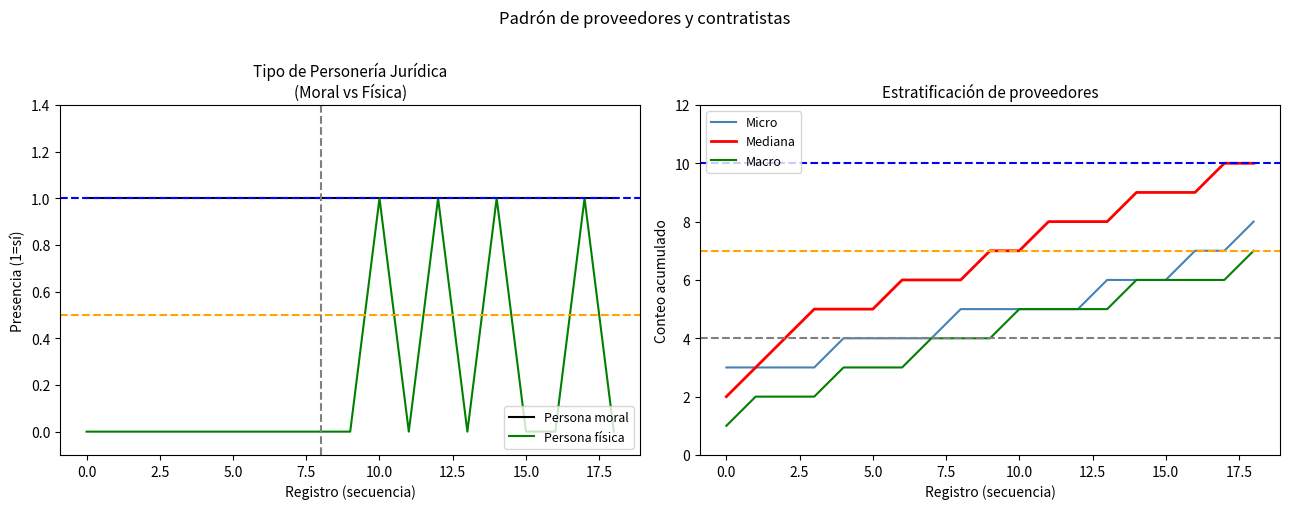

How many data points does each series have?

19